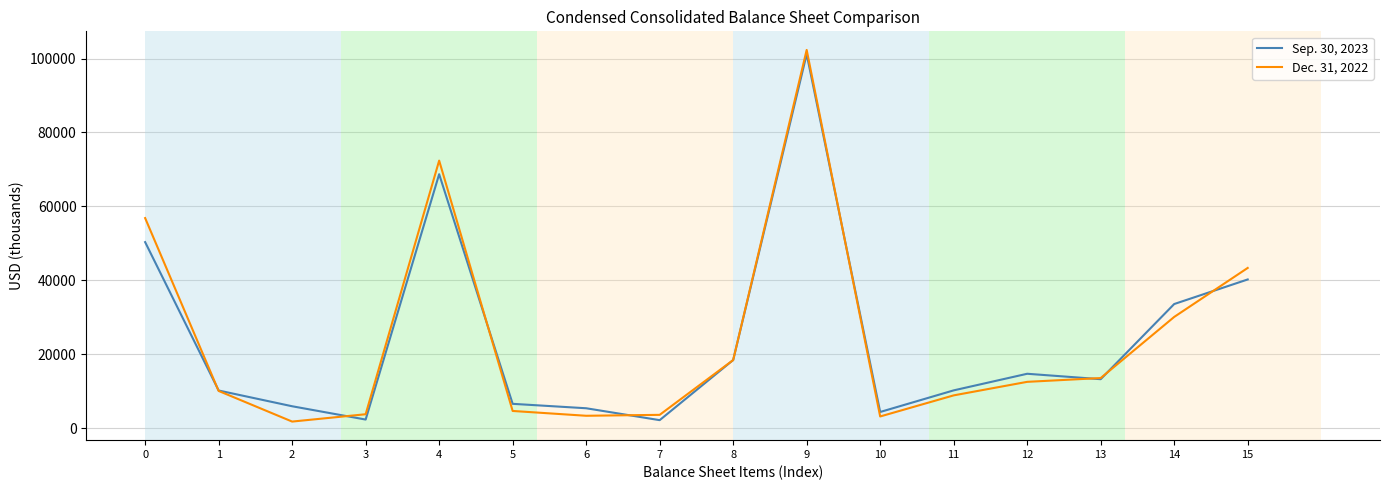

List the series in order of their overall mean, highest first.

Dec. 31, 2022, Sep. 30, 2023